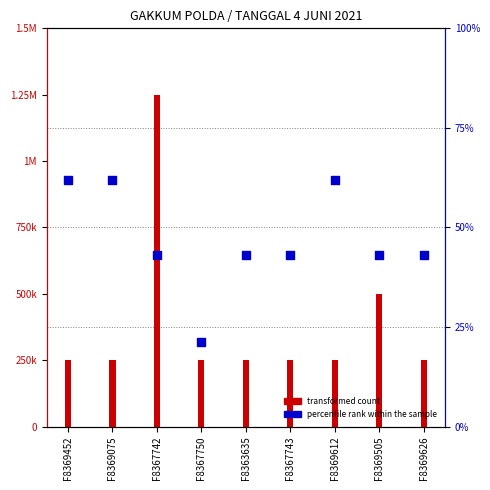

What is the total value across all series at F8367750?

284000